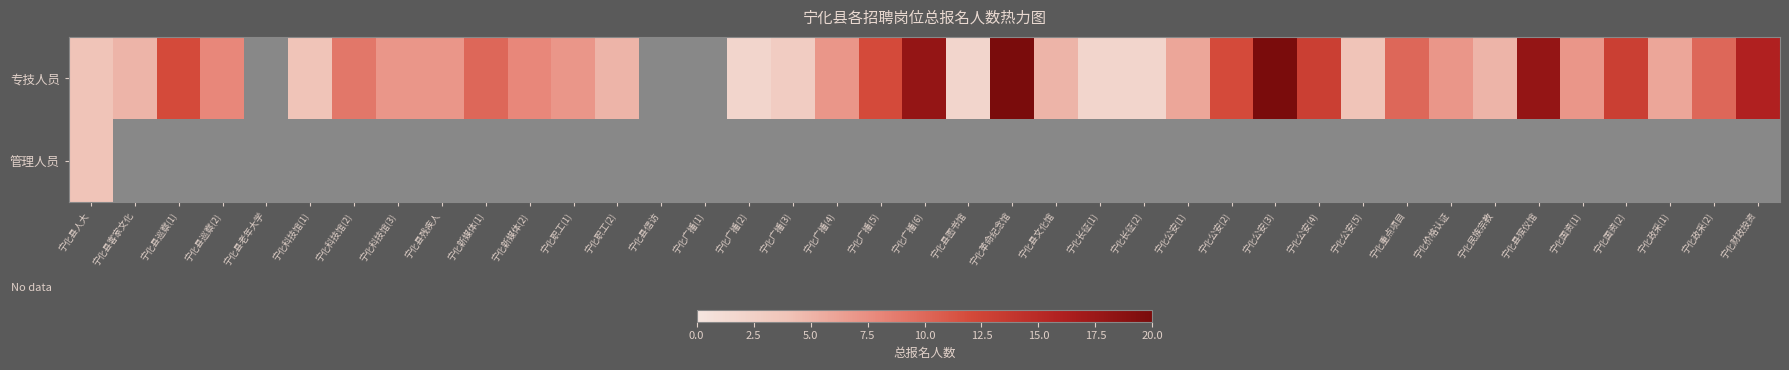

Count the number of data series in this chart.

2